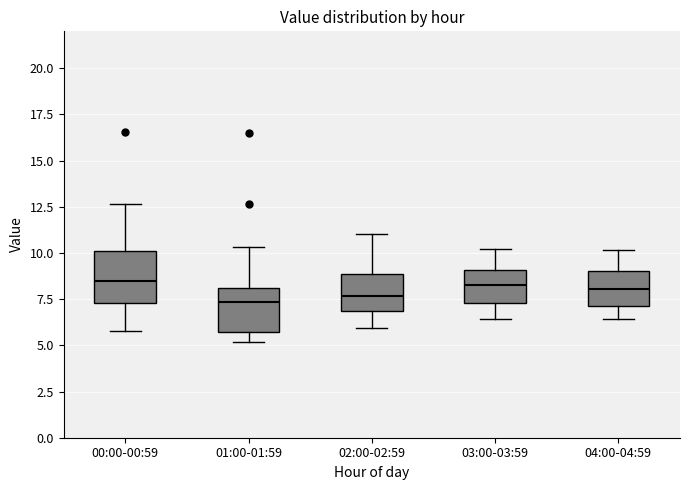

Reading left to right, read every box against the y-axis: the position of its median line, the range the box covers, and the ends of its whiskers. The values are not printed on the chart, so give them approximately, as read against the axis.

00:00-00:59: median 8.5, box 7.5 to 10.0, whiskers 6.0 to 12.5
01:00-01:59: median 7.5, box 5.5 to 8.0, whiskers 5.0 to 10.5
02:00-02:59: median 7.5, box 7.0 to 9.0, whiskers 6.0 to 11.0
03:00-03:59: median 8.5, box 7.5 to 9.0, whiskers 6.5 to 10.0
04:00-04:59: median 8.0, box 7.0 to 9.0, whiskers 6.5 to 10.0